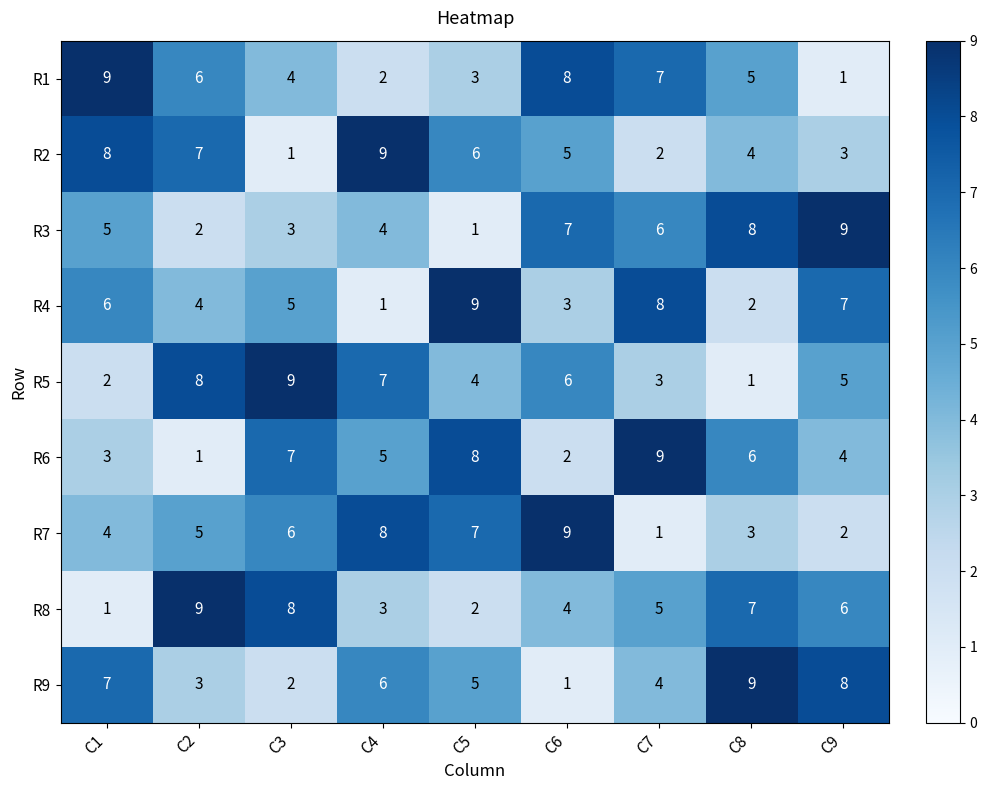

Read the R5 value at C4.

7